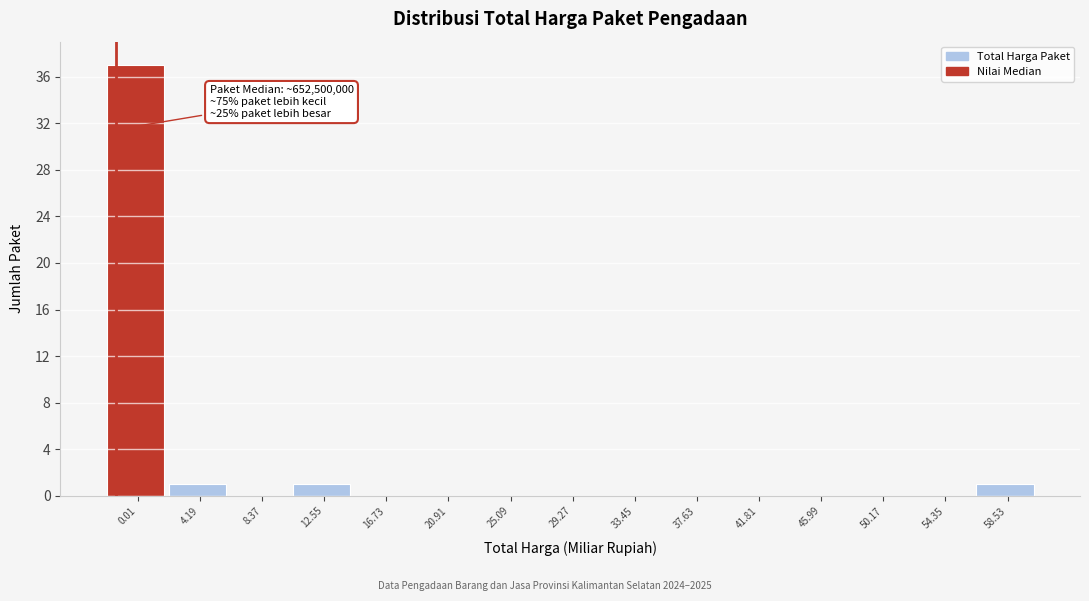

Reading left to right, extract all data points from this chart.

0.01=37	4.19=1	8.37=0	12.55=1	16.73=0	20.91=0	25.09=0	29.27=0	33.45=0	37.63=0	41.81=0	45.99=0	50.17=0	54.35=0	58.53=1